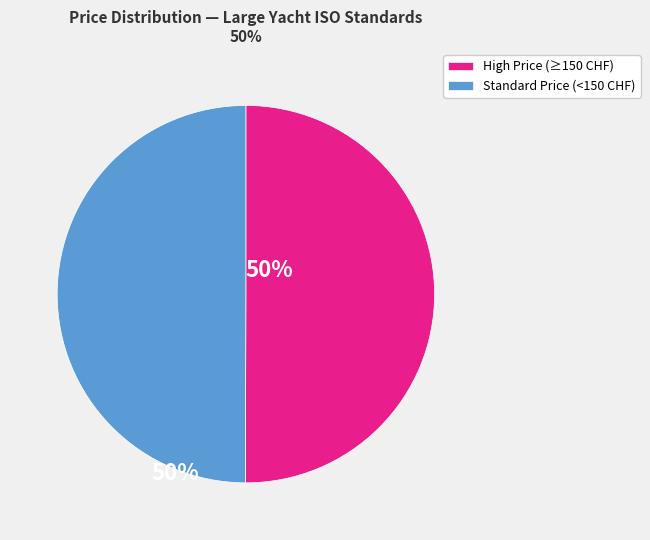

The Standard Price (<150 CHF) slice represents 65% of the pie. True or false?

False